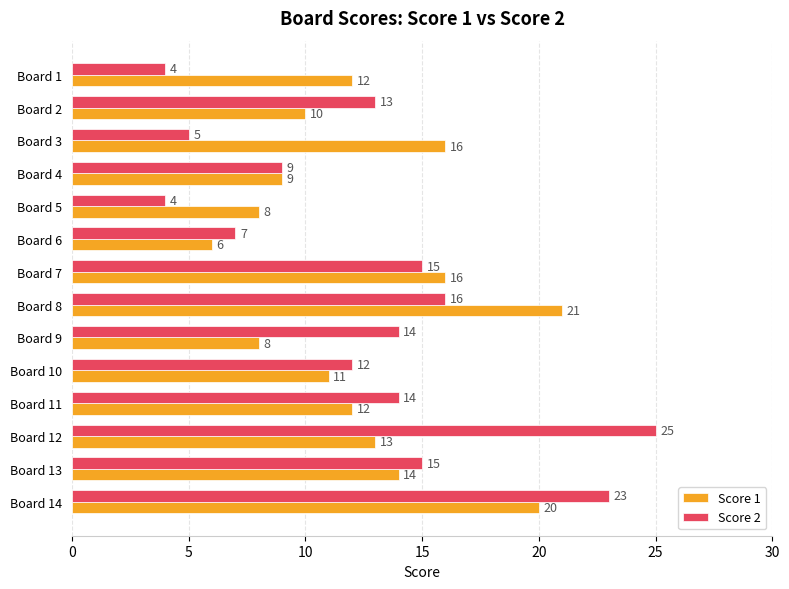

What is the difference between the maximum and minimum values in the Score 2 series?

21